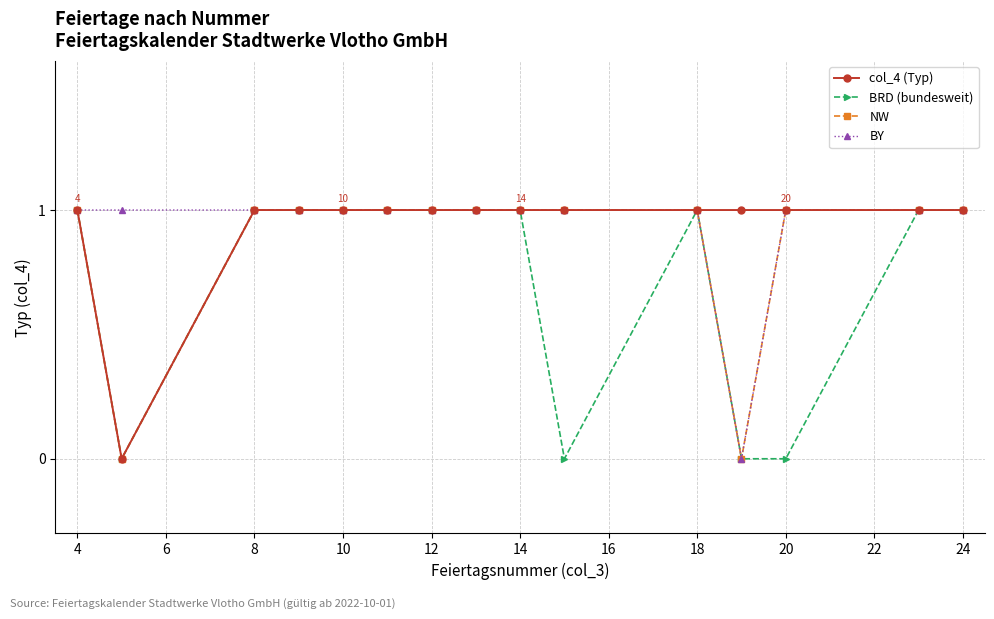

Count the col_4 (Typ) values in the range 1 to 2.

14